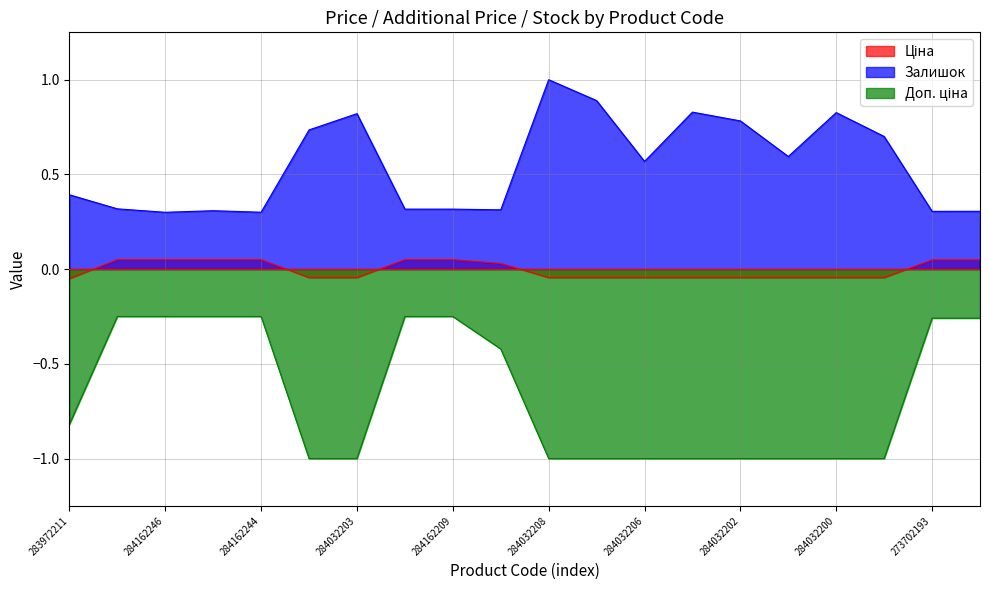

How many lines are shown in the chart?

3